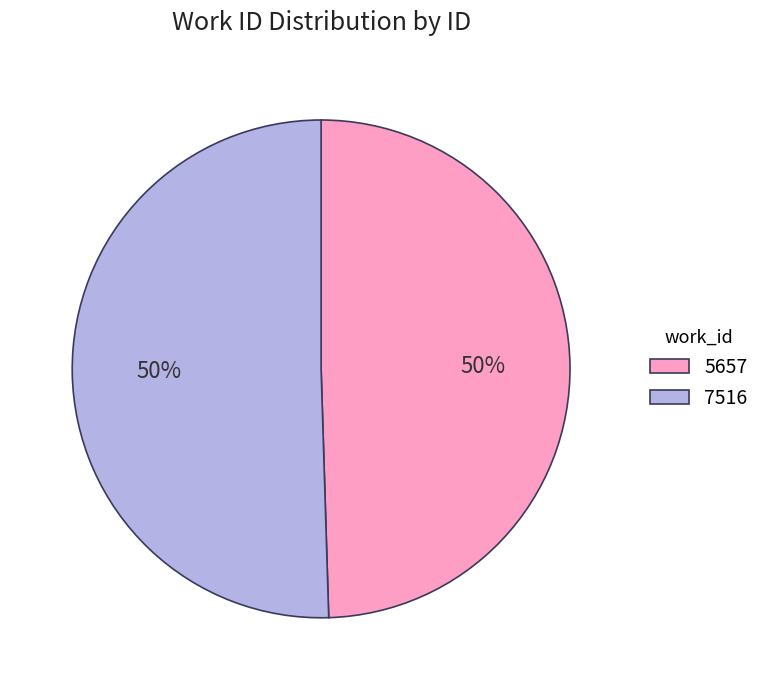

Which slice is the smallest?

5657